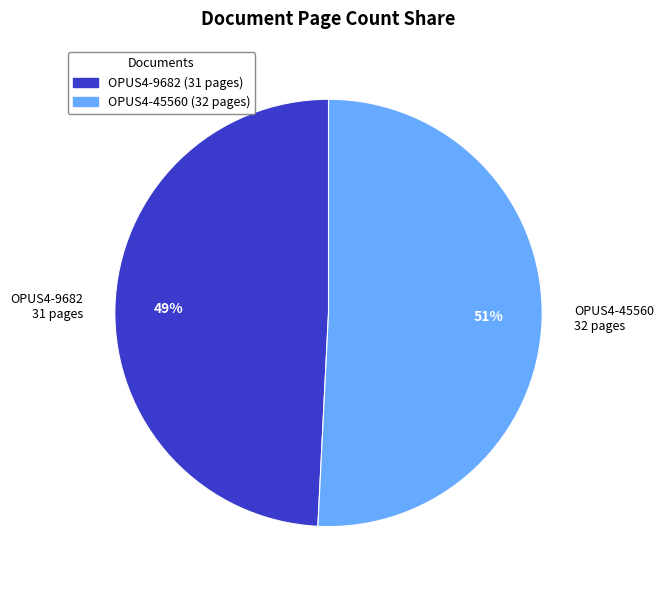

True or false: OPUS4-9682 accounts for 49% of the total.

True